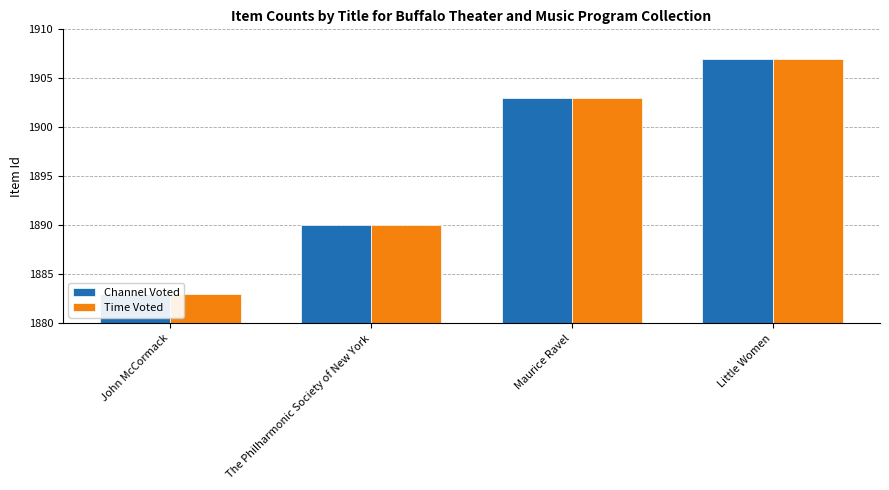

List the series in order of their peak value, lowest first.

Channel Voted, Time Voted